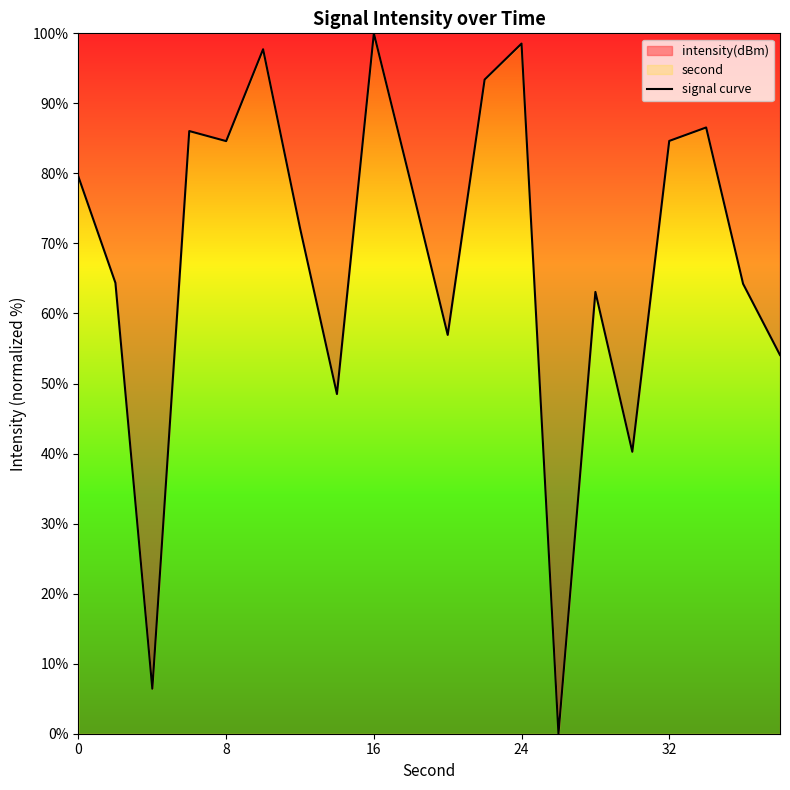

What is the difference between the maximum and minimum values?

100.0